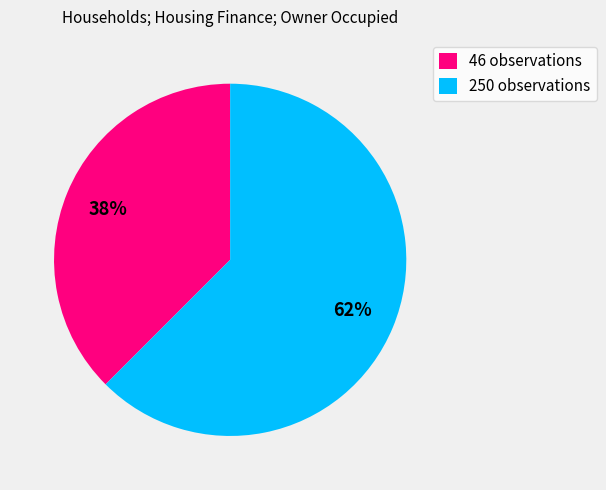

Count the number of slices in the pie.

2